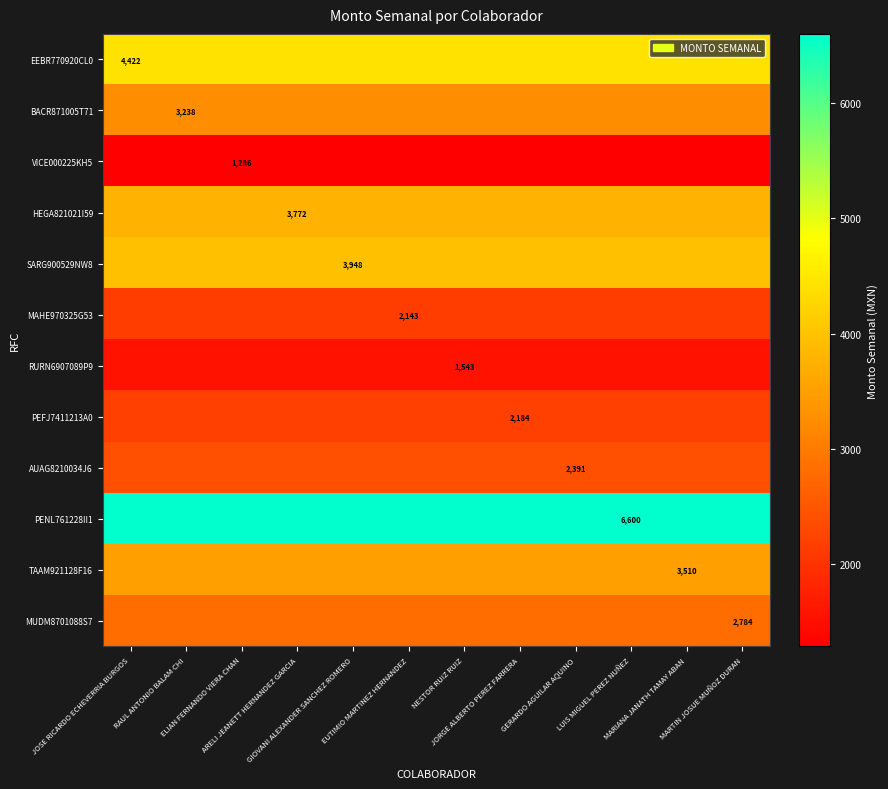

What is the maximum value for AUAG8210034J6?

2391.4